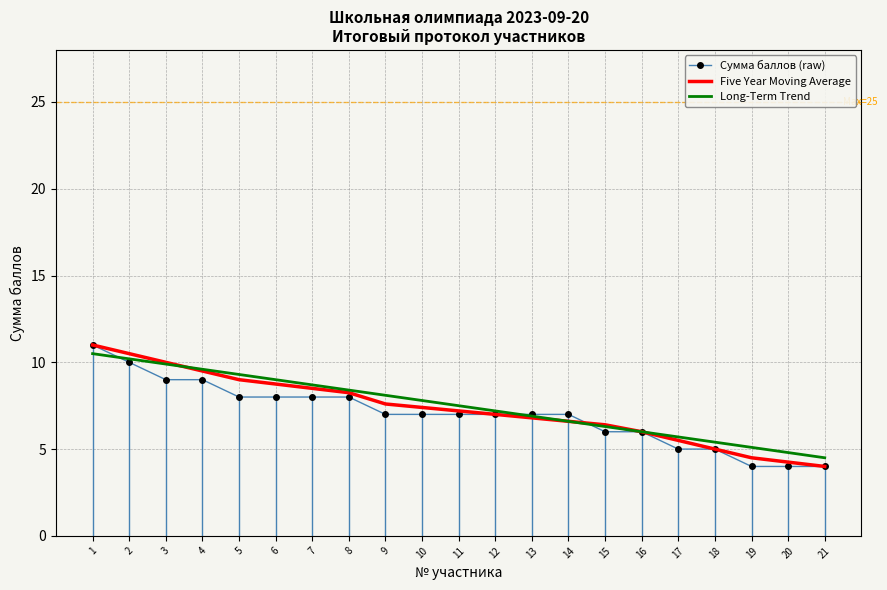

What is the total value across all series at 17?

16.2